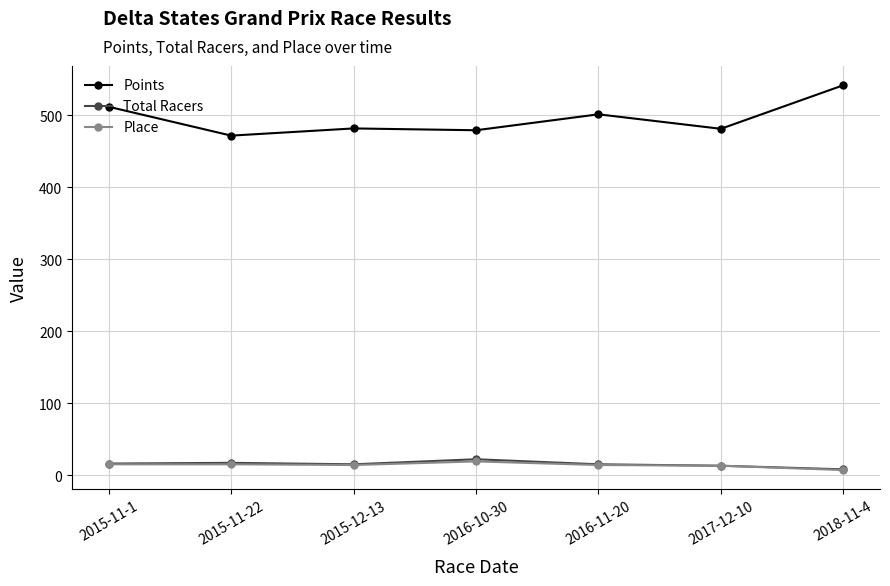

What is the label of the 3rd point from the right?

2016-11-20